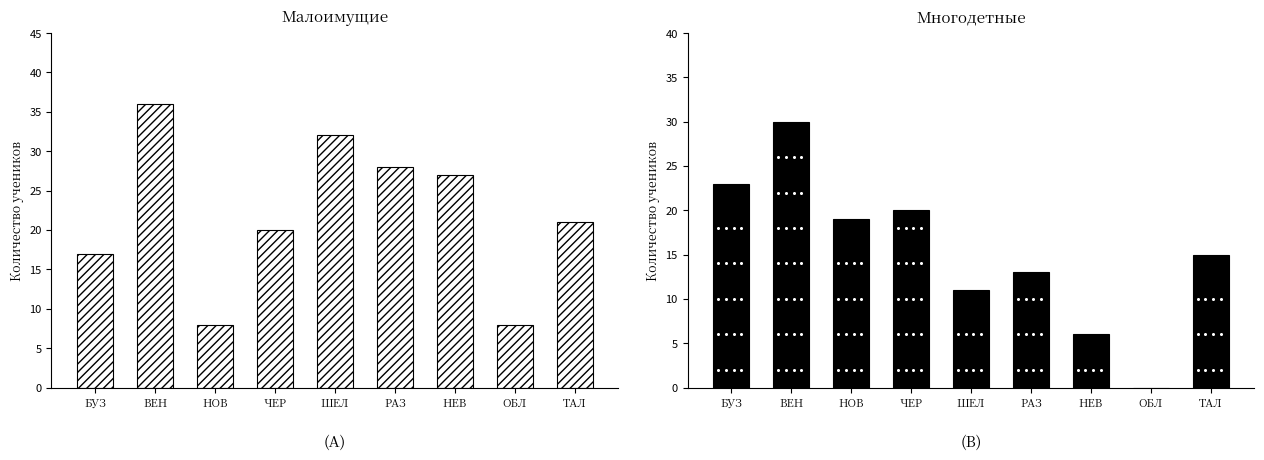

Reading left to right, what are all the values shown in this chart?

Малоимущие: БУЗ=17	ВЕН=36	НОВ=8	ЧЕР=20	ШЕЛ=32	РАЗ=28	НЕВ=27	ОБЛ=8	ТАЛ=21
Многодетные: БУЗ=23	ВЕН=30	НОВ=19	ЧЕР=20	ШЕЛ=11	РАЗ=13	НЕВ=6	ОБЛ=0	ТАЛ=15